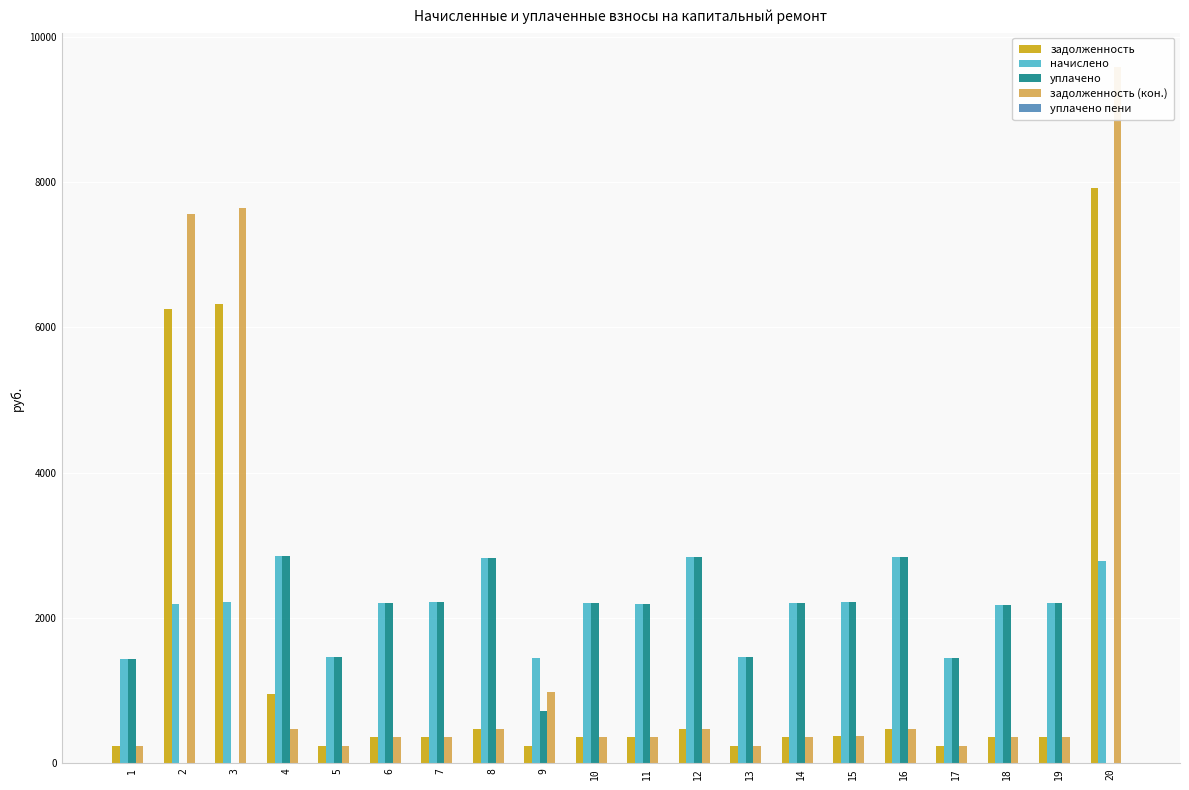

The value of задолженность (кон.) at 20 is 14135.2. True or false?

False